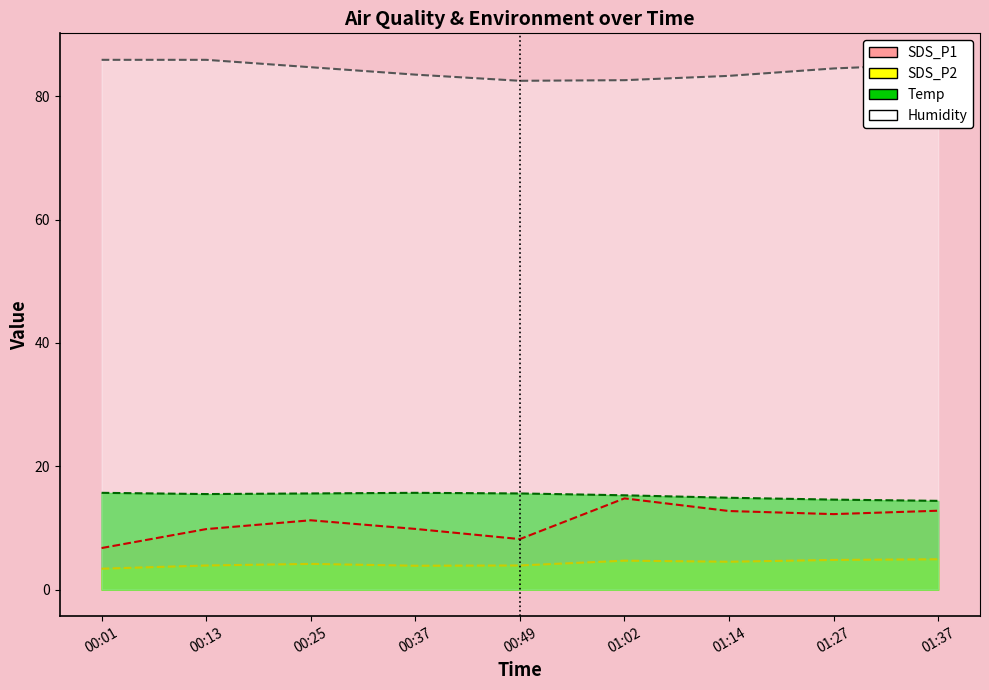

What are all the series names shown in the legend?

SDS_P1, SDS_P2, Temp, Humidity